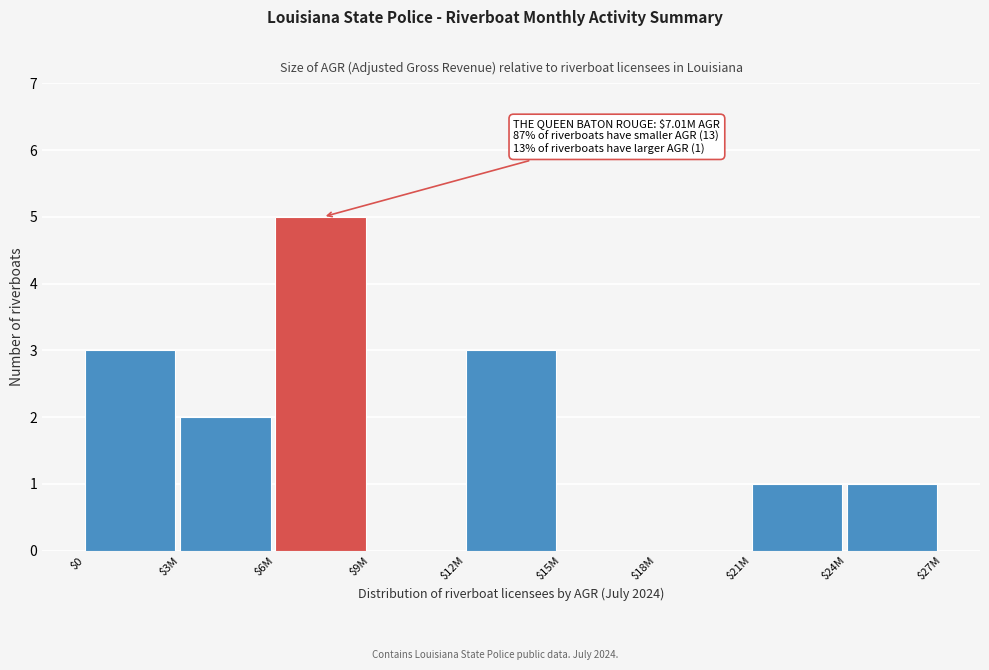

The value at $0 is 3. True or false?

True